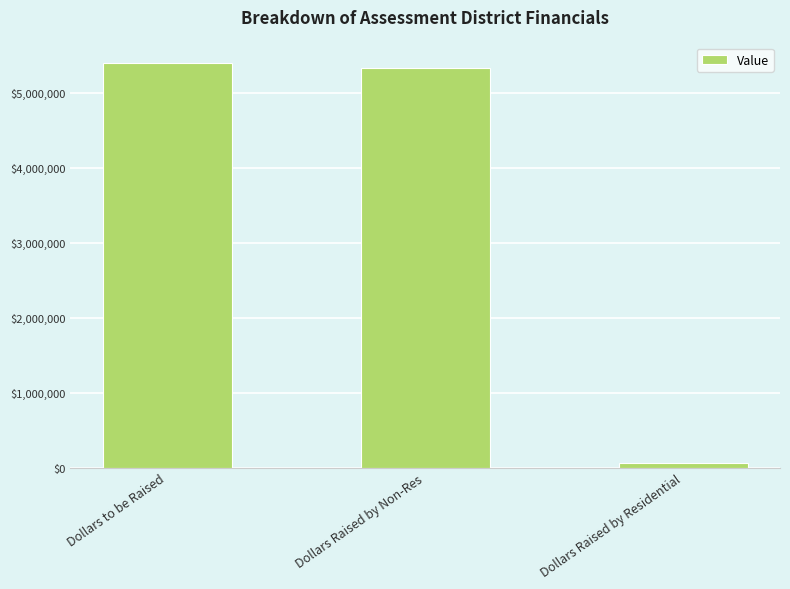

What is the approximate value at Dollars to be Raised, to the nearest 50?

5400000